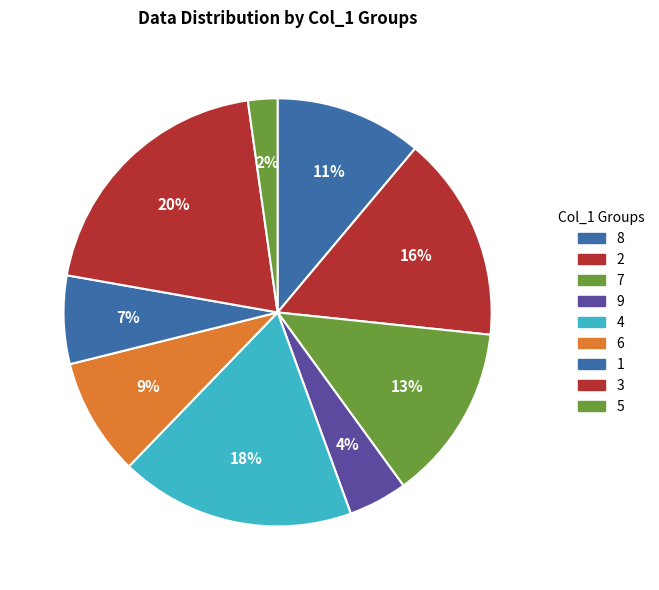

How many segments does this pie chart have?

9